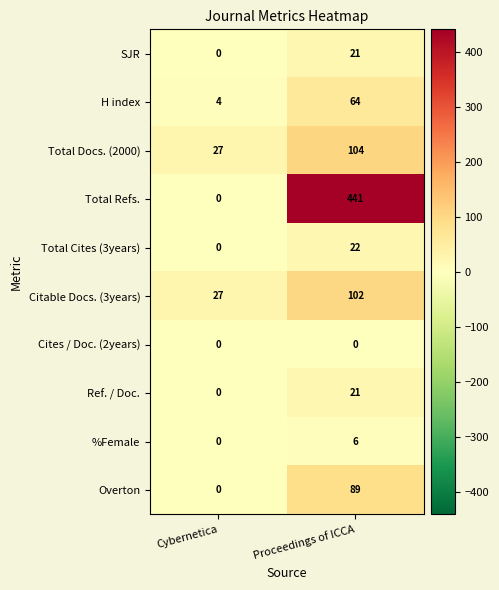

How many series are shown in this chart?

10